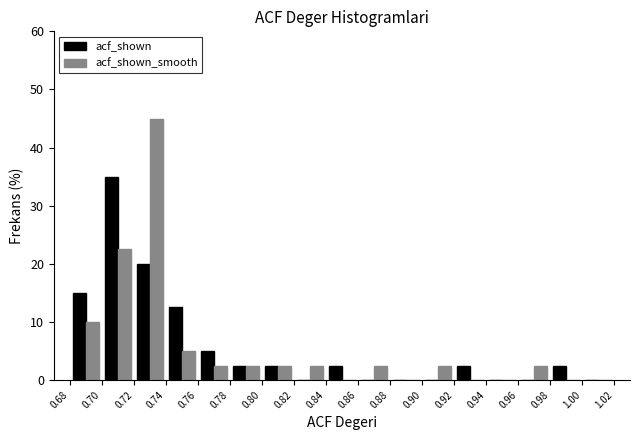

Reading left to right, transcribe this chart: for each range on the x-axis, give the height of each series' bar. The values are not printed on the chart, so give them approximately, as read against the axis.

0.68 to 0.70: acf_shown=15	acf_shown_smooth=10
0.70 to 0.72: acf_shown=35	acf_shown_smooth=23
0.72 to 0.74: acf_shown=20	acf_shown_smooth=45
0.74 to 0.76: acf_shown=13	acf_shown_smooth=5
0.76 to 0.78: acf_shown=5	acf_shown_smooth=3
0.78 to 0.80: acf_shown=3	acf_shown_smooth=3
0.80 to 0.82: acf_shown=3	acf_shown_smooth=3
0.82 to 0.84: acf_shown=0	acf_shown_smooth=3
0.84 to 0.86: acf_shown=3	acf_shown_smooth=0
0.86 to 0.88: acf_shown=0	acf_shown_smooth=3
0.88 to 0.90: acf_shown=0	acf_shown_smooth=0
0.90 to 0.92: acf_shown=0	acf_shown_smooth=3
0.92 to 0.94: acf_shown=3	acf_shown_smooth=0
0.94 to 0.96: acf_shown=0	acf_shown_smooth=0
0.96 to 0.98: acf_shown=0	acf_shown_smooth=3
0.98 to 1.00: acf_shown=3	acf_shown_smooth=0
1.00 to 1.02: acf_shown=0	acf_shown_smooth=0